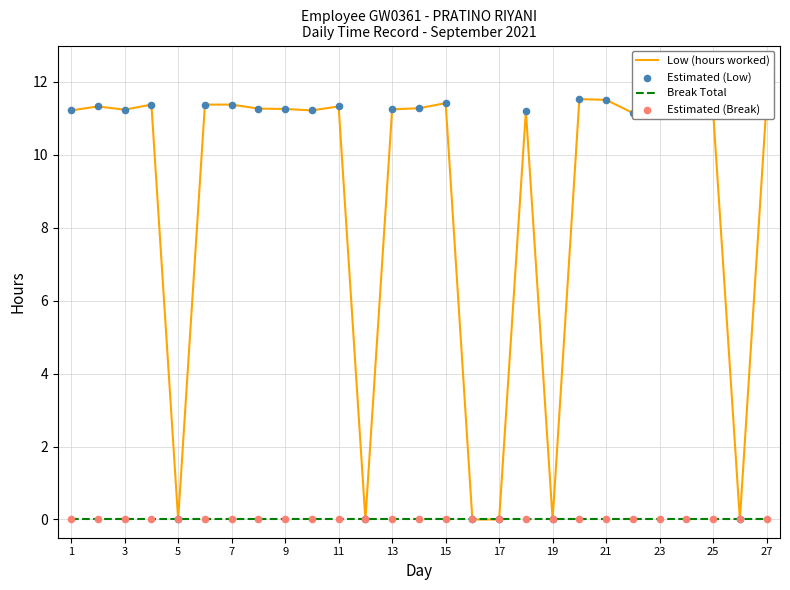

Which series has the largest range (max minus min)?

Low (hours worked)